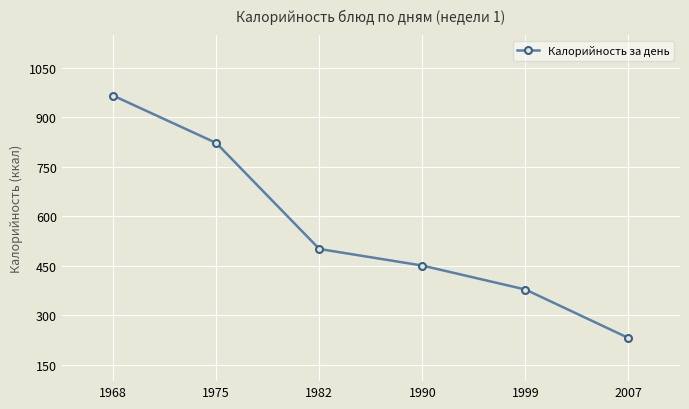

What is the average value?

558.2